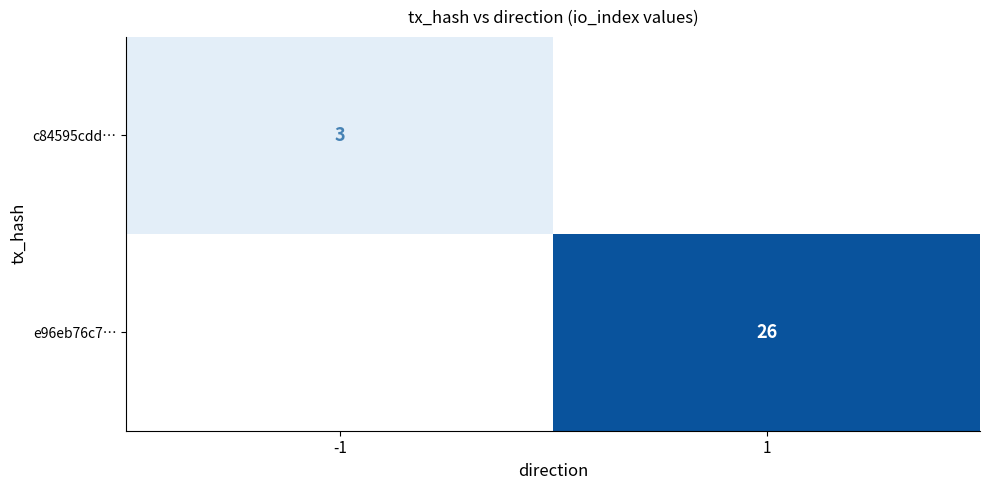

Which label corresponds to the smallest value in the chart?

-1